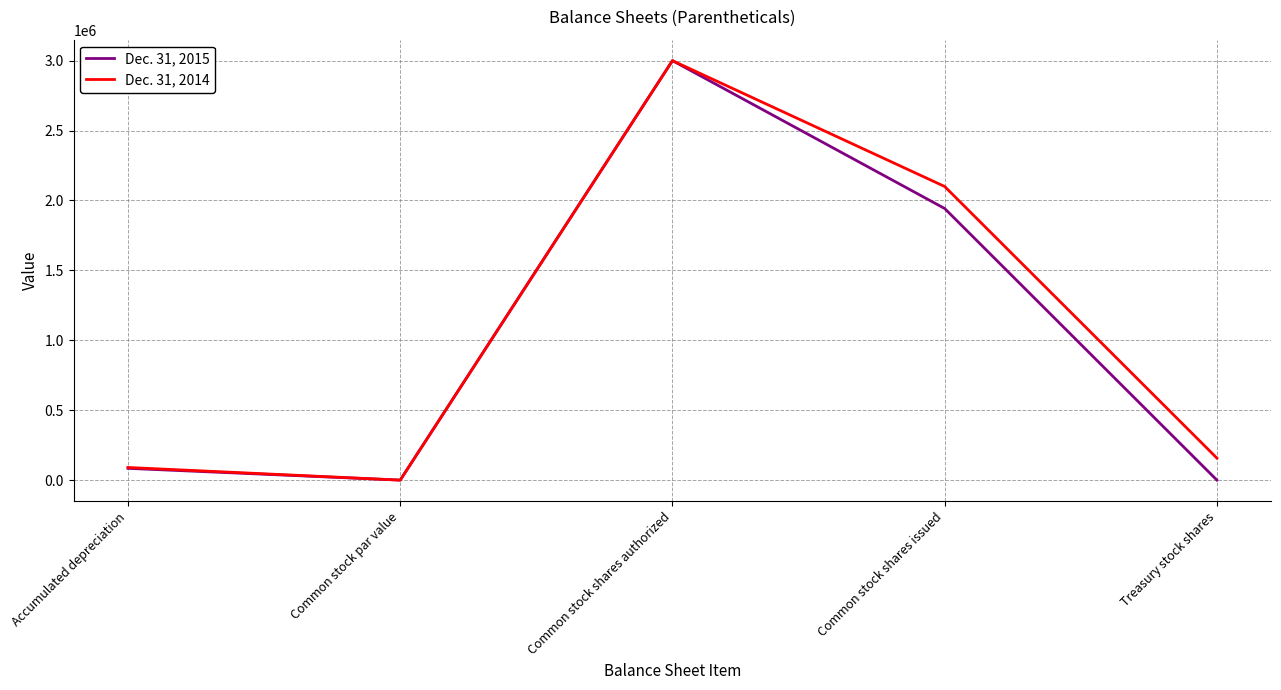

Rank the series at Common stock shares issued from lowest to highest value.

Dec. 31, 2015, Dec. 31, 2014